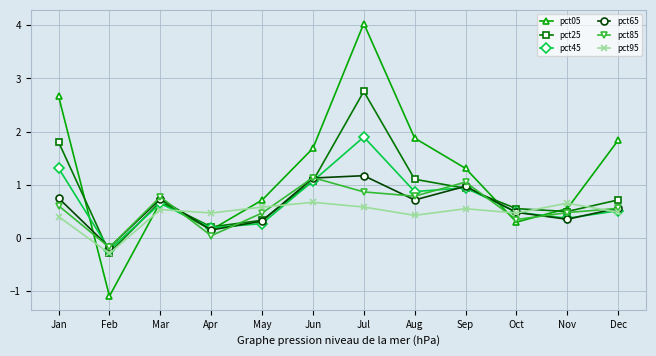

Count the number of categories in the chart.

12